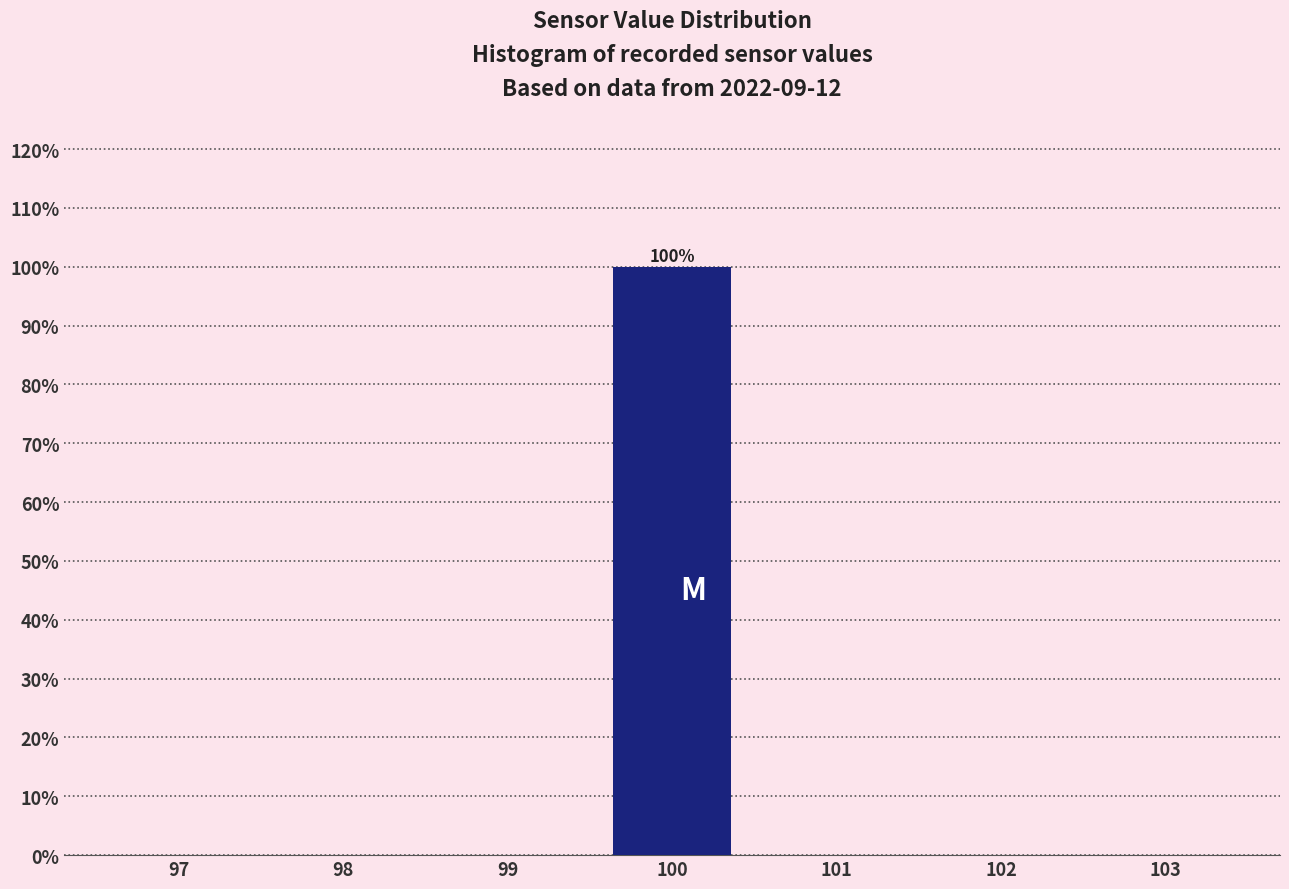

Reading left to right, transcribe all the data shown in this chart.

97=0	98=0	99=0	100=100	101=0	102=0	103=0